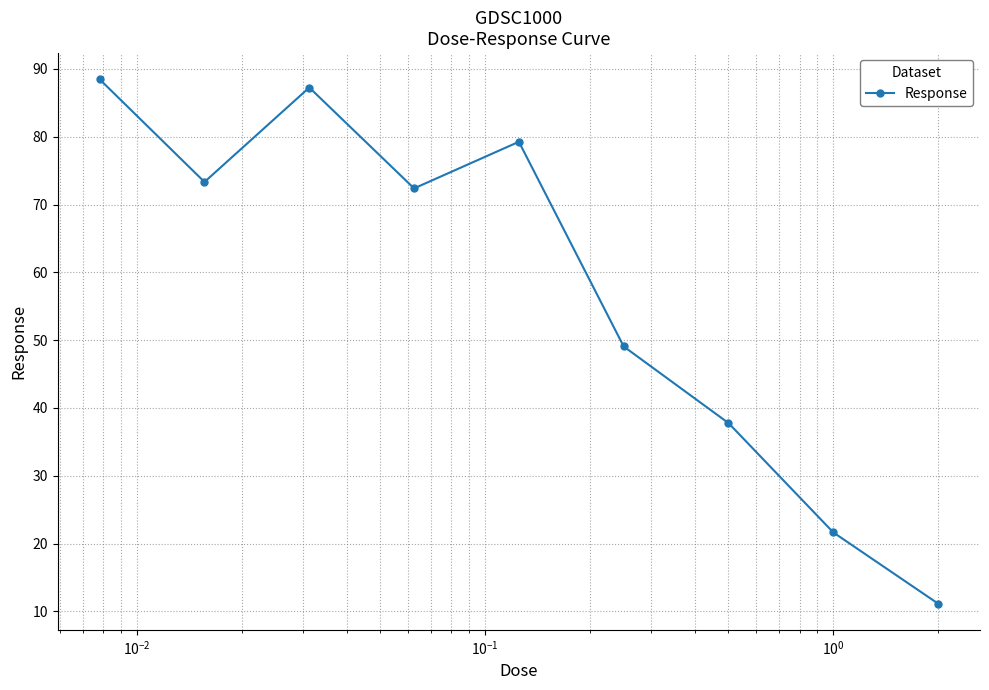

Reading left to right, extract all data points from this chart.

88.5	73.3	87.3	72.4	79.3	49.1	37.8	21.7	11.2